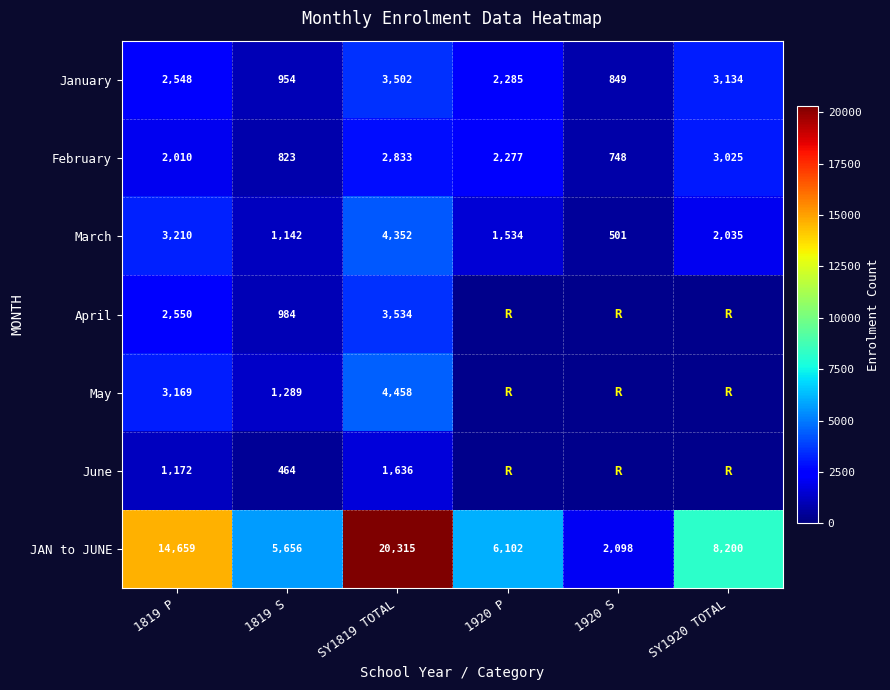

The March series shows 3462 at SY1920 TOTAL. True or false?

False